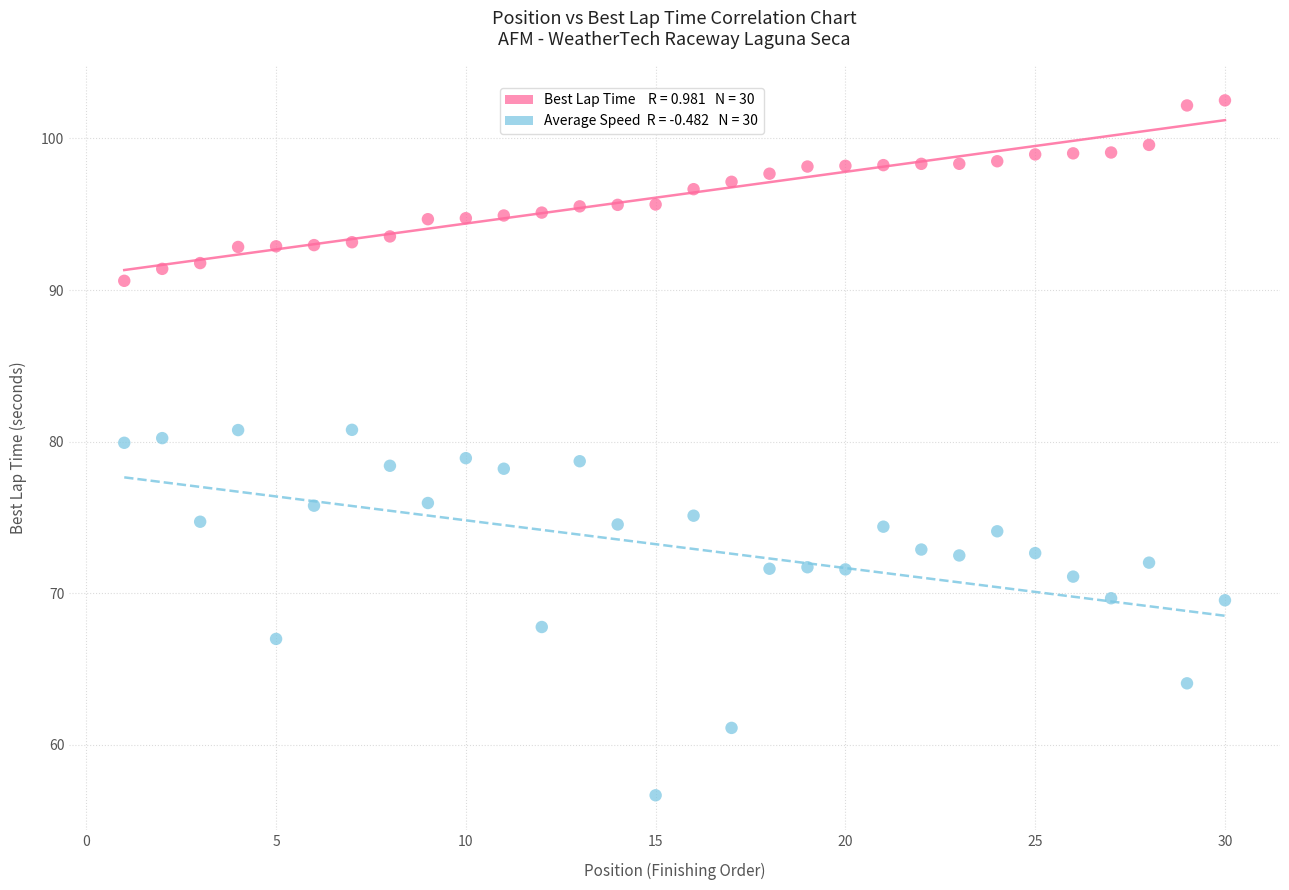

Across all data points, what is the range of X values (max minus min)?

29.0